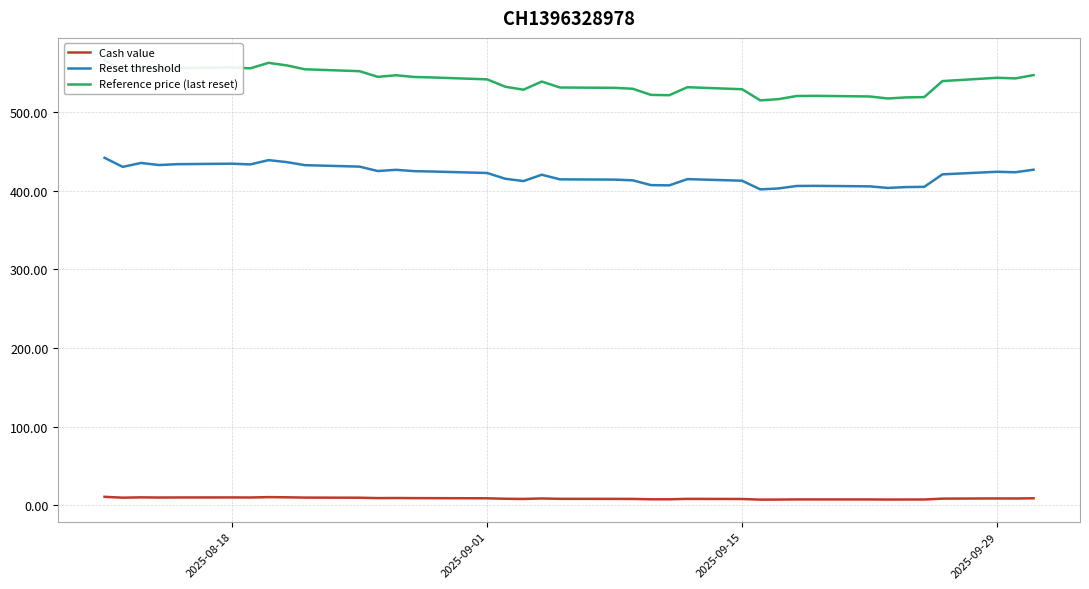

True or false: Reset threshold and Reference price (last reset) cross at least once.

False